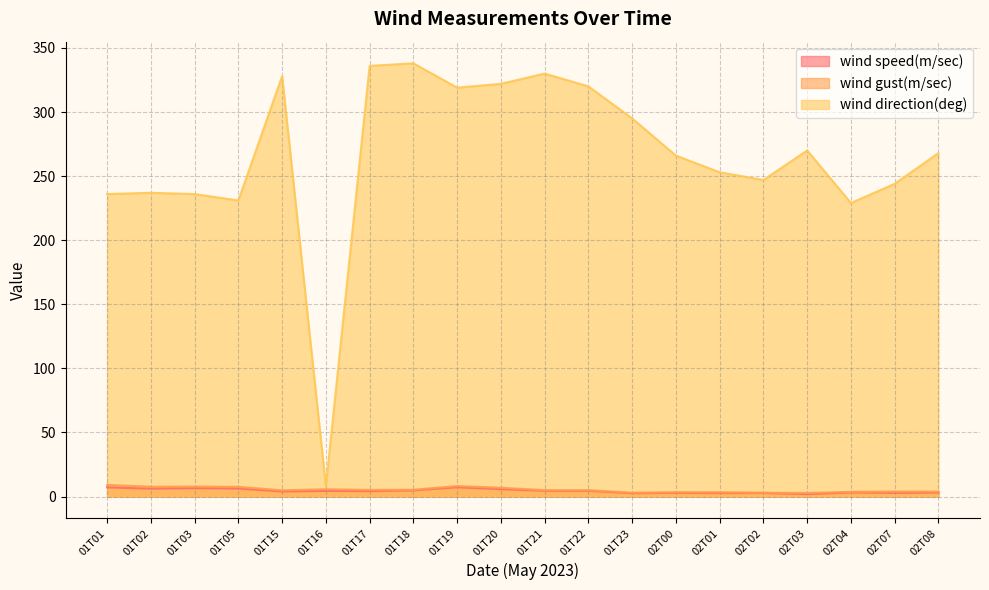

What is the minimum value shown in the chart?

1.9